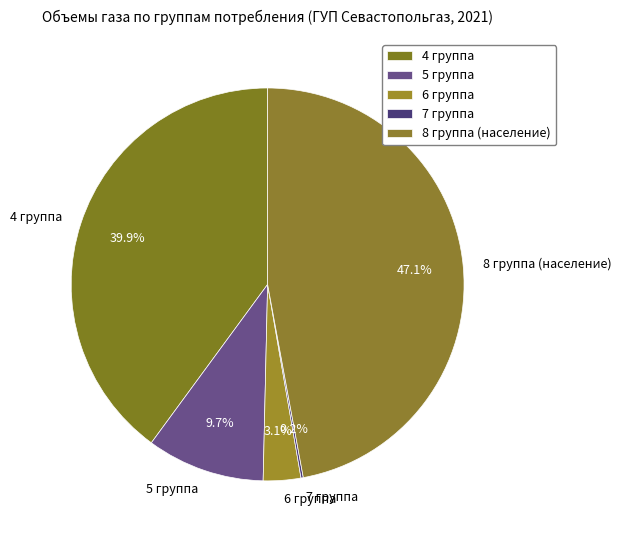

What is the total percentage of 4 группа and 5 группа?

49.6%